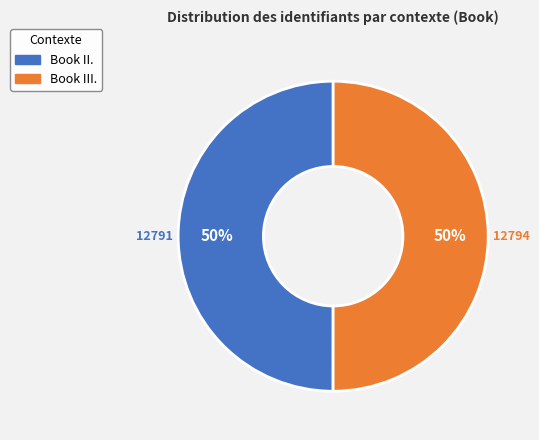

What is the ratio of the value at Book III. to the value at Book II.?

1.0